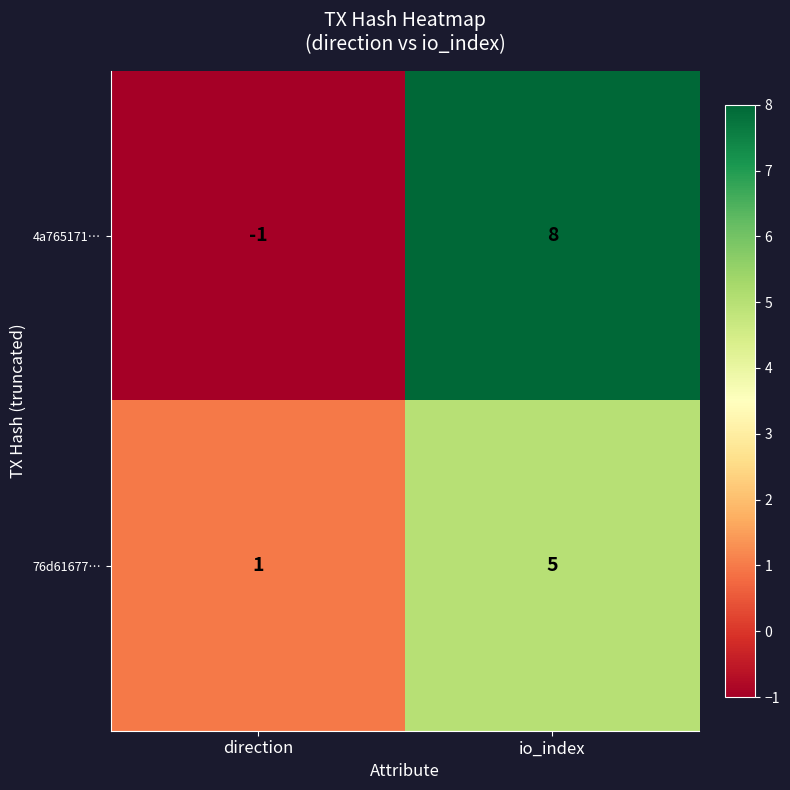

What is the total value across all series at io_index?

13